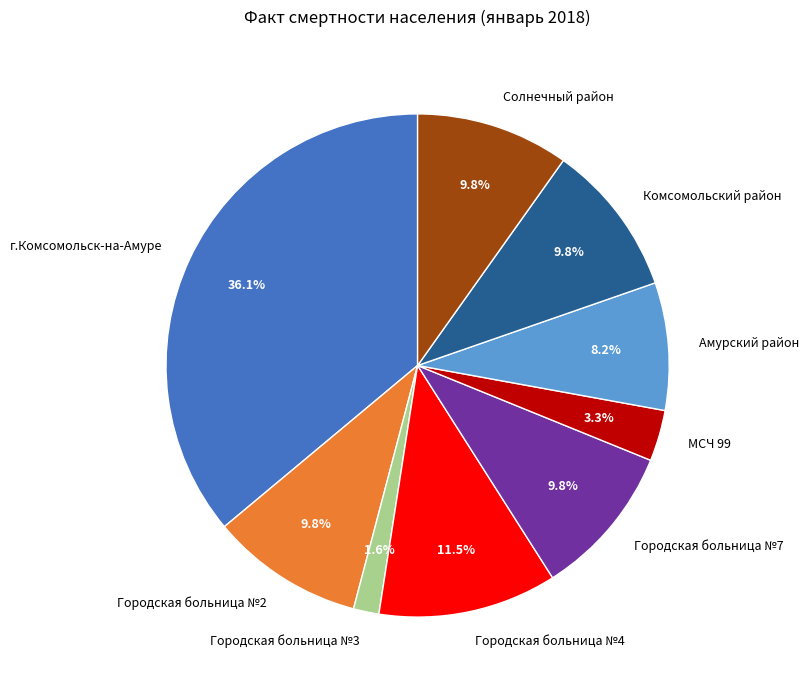

To the nearest percent, what is the difference between the МСЧ 99 and Городская больница №3 slice percentages?

2%